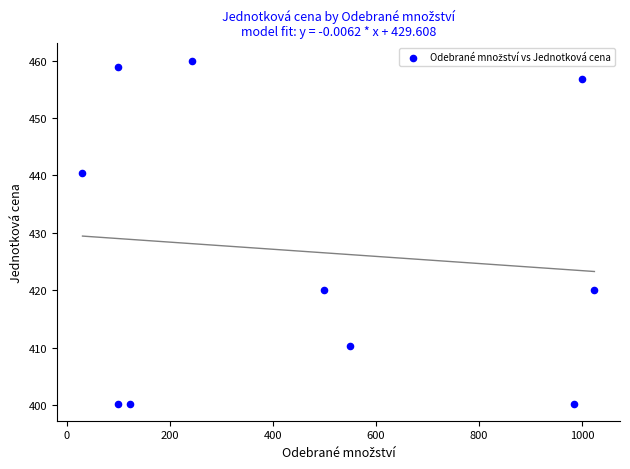

What is the range of X values (max minus min)?

993.0